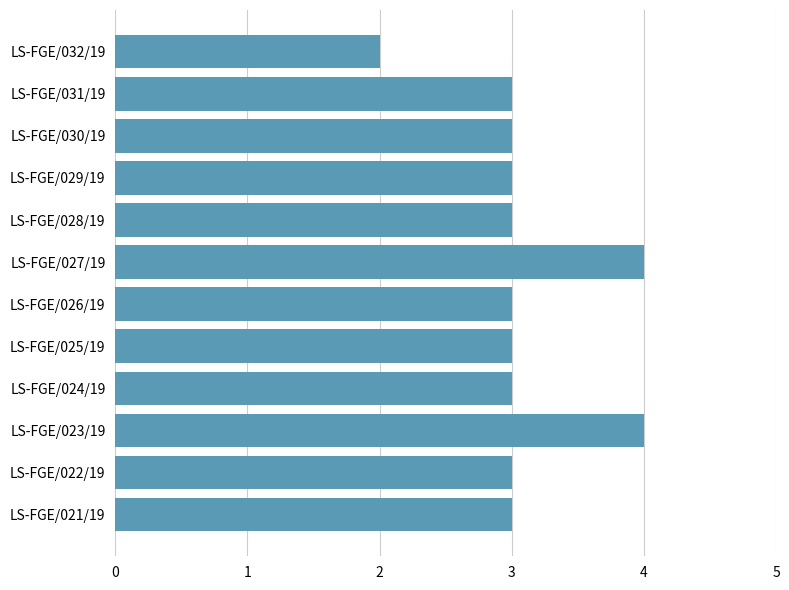

What is the average value?

3